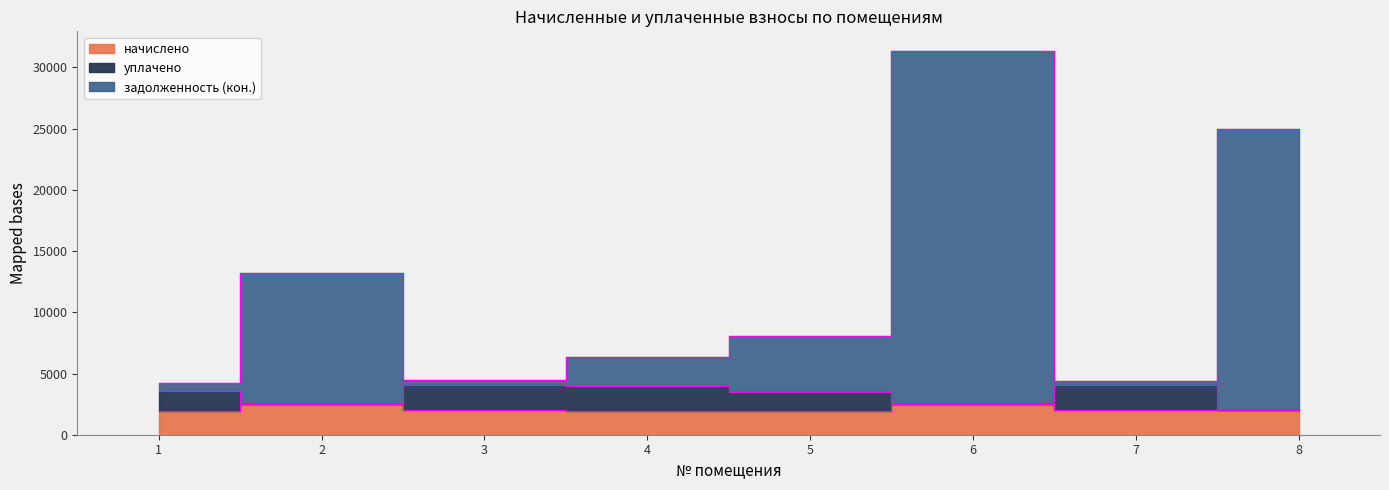

Rank the categories by задолженность (кон.) value from highest to lowest.

6, 8, 2, 5, 4, 3, 7, 1